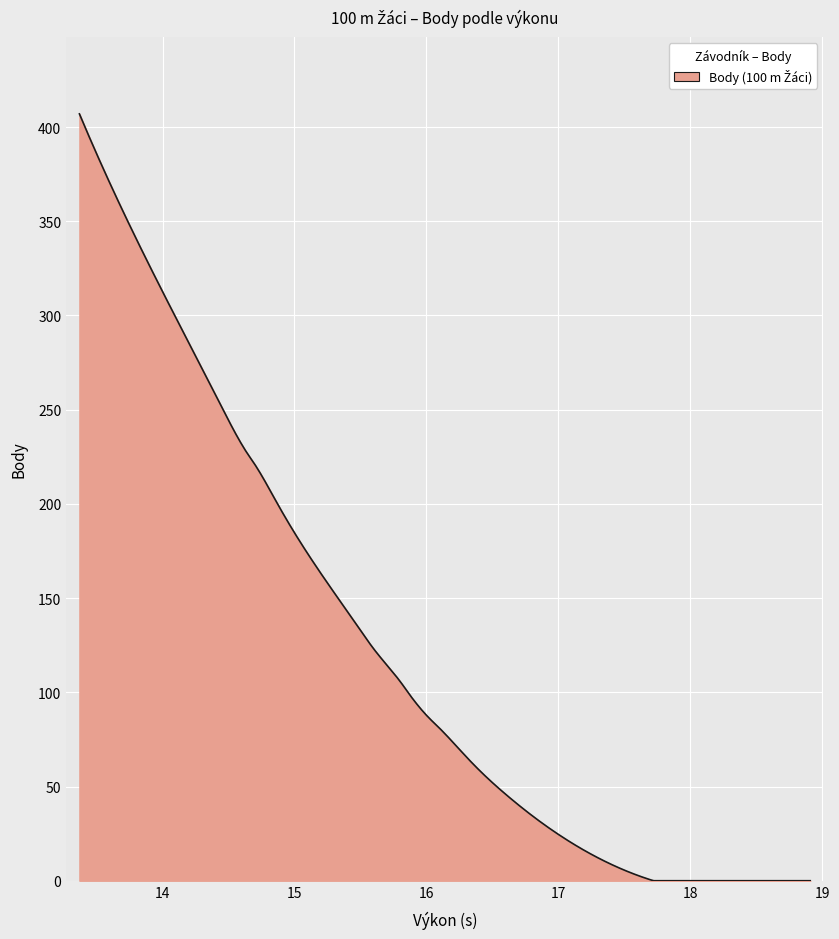

Count the number of categories in the chart.

300